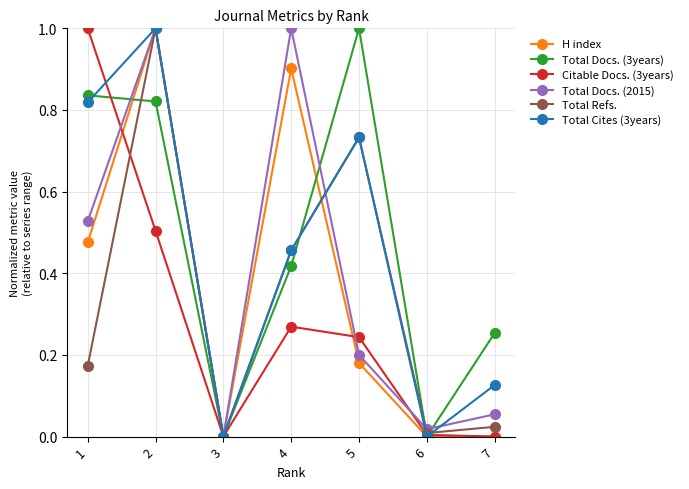

What is the greatest value displayed?

1.0